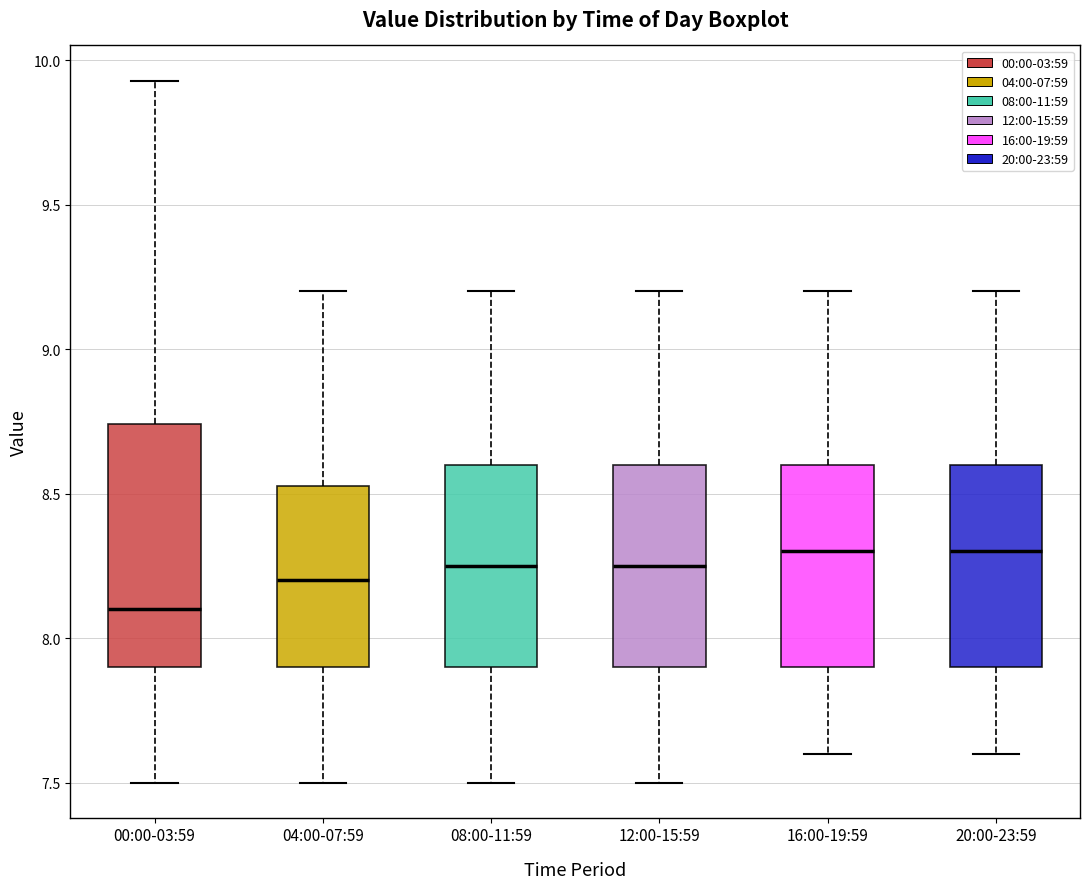

Which box has the lowest median line?

00:00-03:59